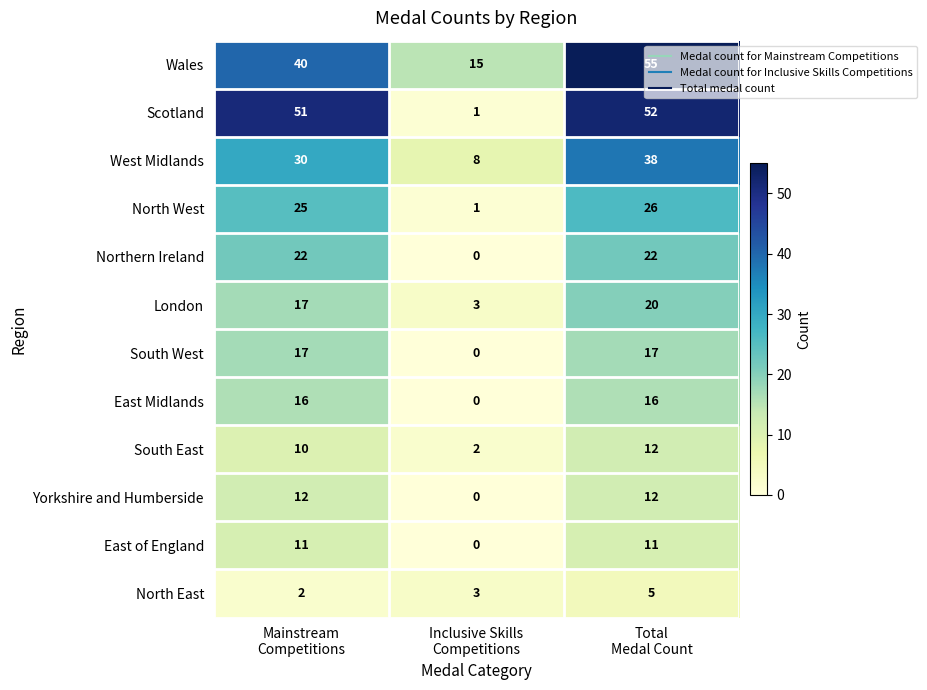

How many series are shown in this chart?

12